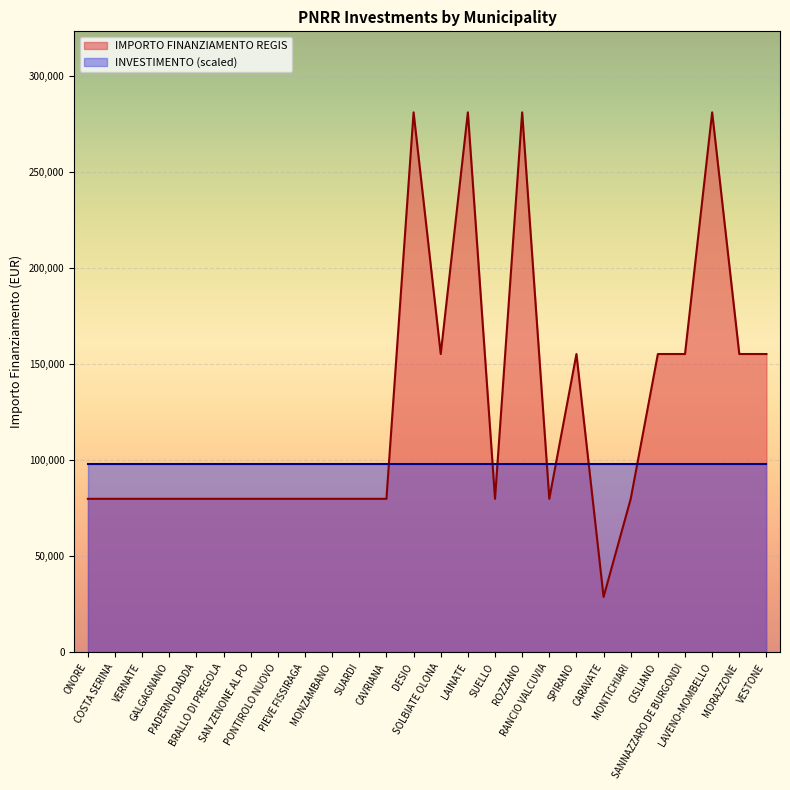

Reading left to right, transcribe all the data shown in this chart.

79922	79922	79922	79922	79922	79922	79922	79922	79922	79922	79922	79922	280932	155234	280932	79922	280932	79922	155234	28902	79922	155234	155234	280932	155234	155234